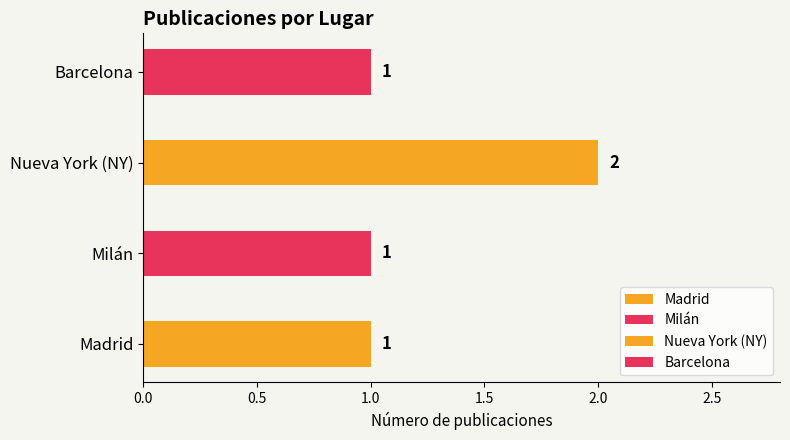

What is the greatest value displayed?

2